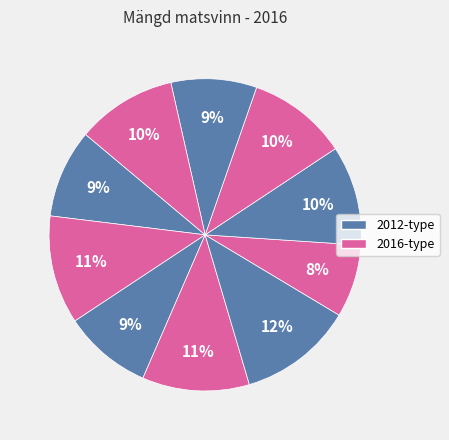

How many slices are in this pie chart?

10